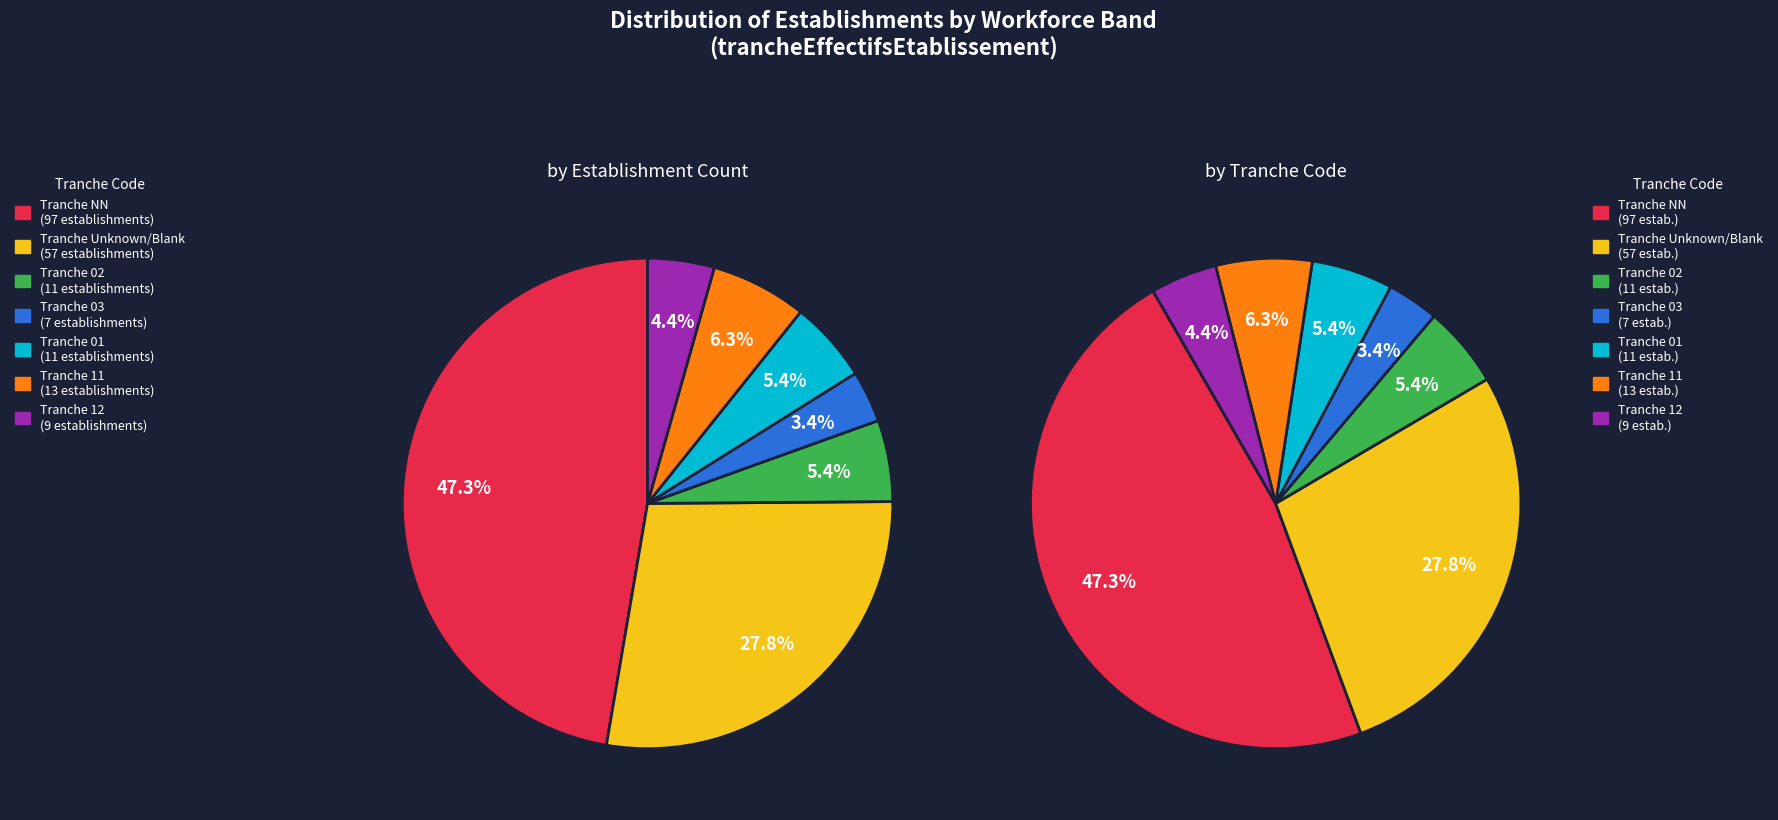

Count the number of slices in the pie.

7